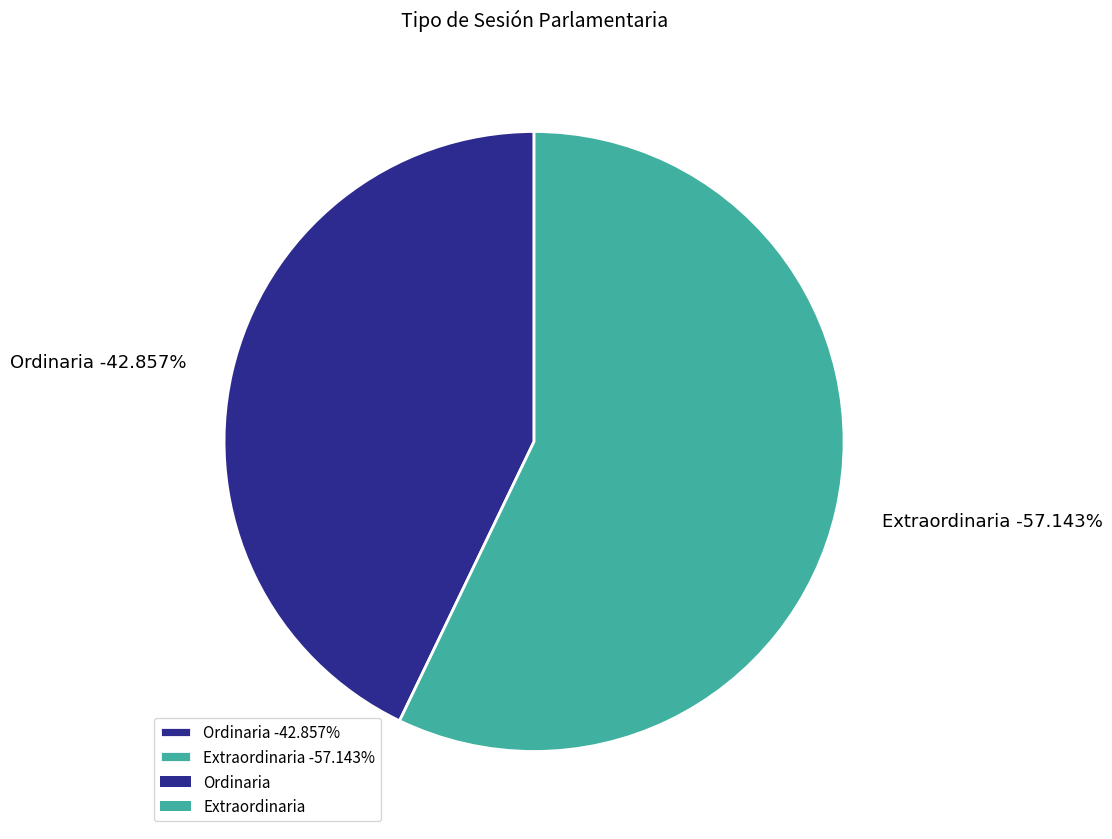

To the nearest percent, what is the difference between the Extraordinaria and Ordinaria slice percentages?

14%